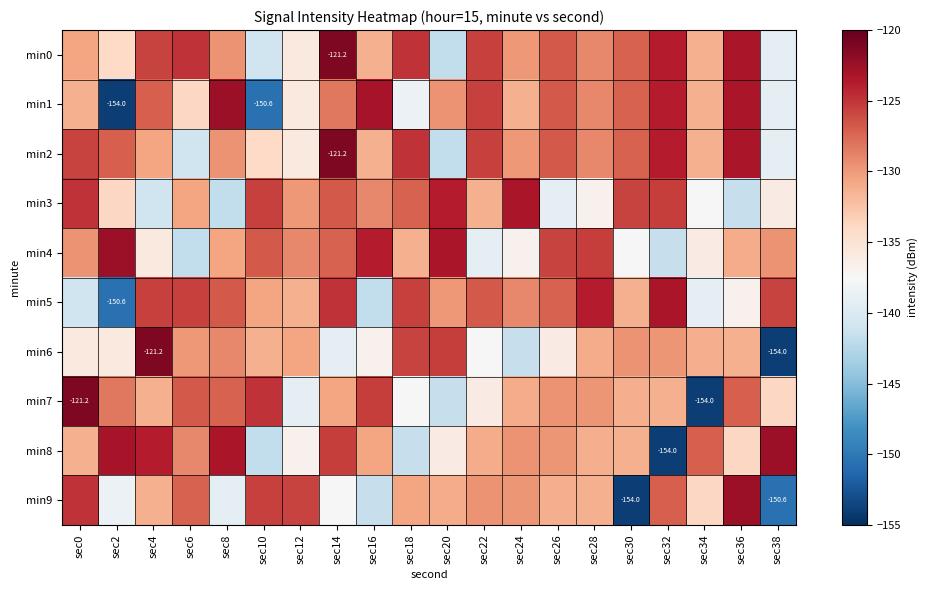

Count the number of data series in this chart.

10